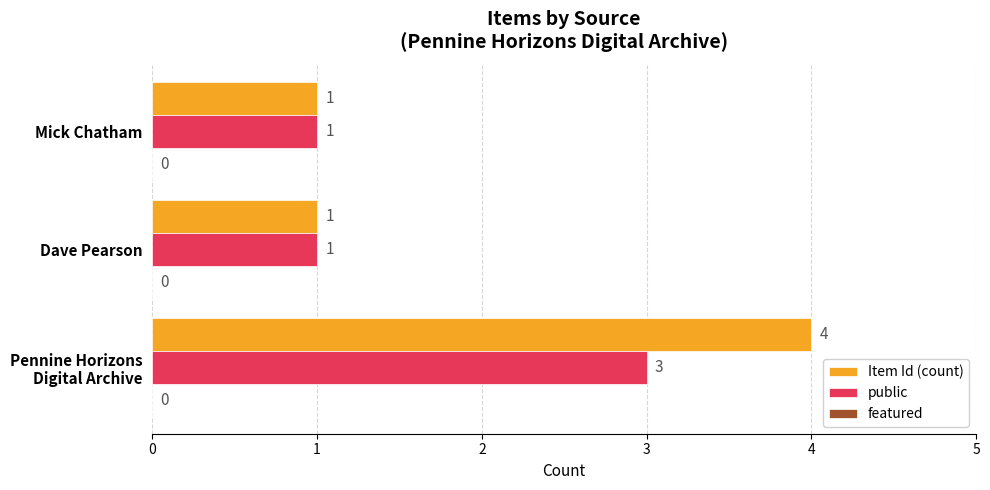

What is the highest value of the Item Id (count) series?

4